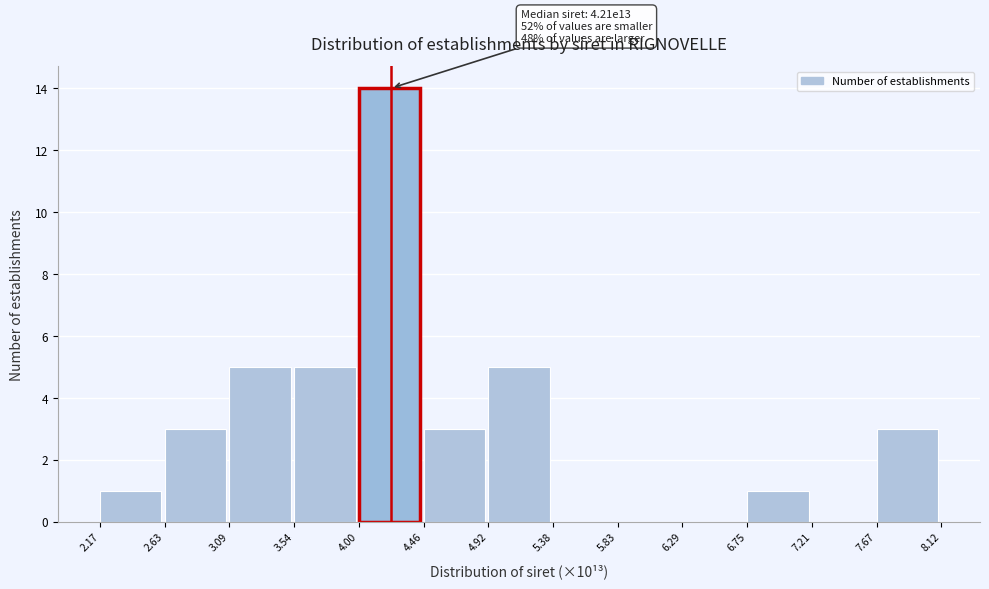

Over which range of the x-axis is the bar tallest?

4.00 to 4.46